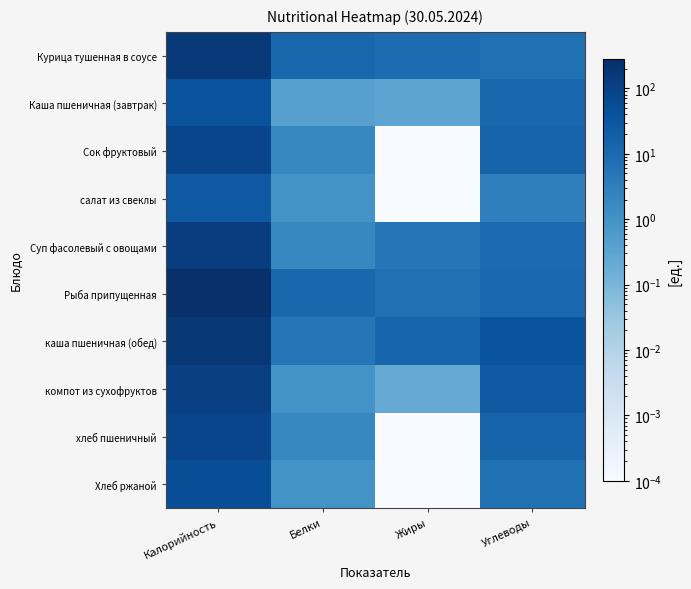

Which has a higher value, Жиры or Углеводы?

Жиры